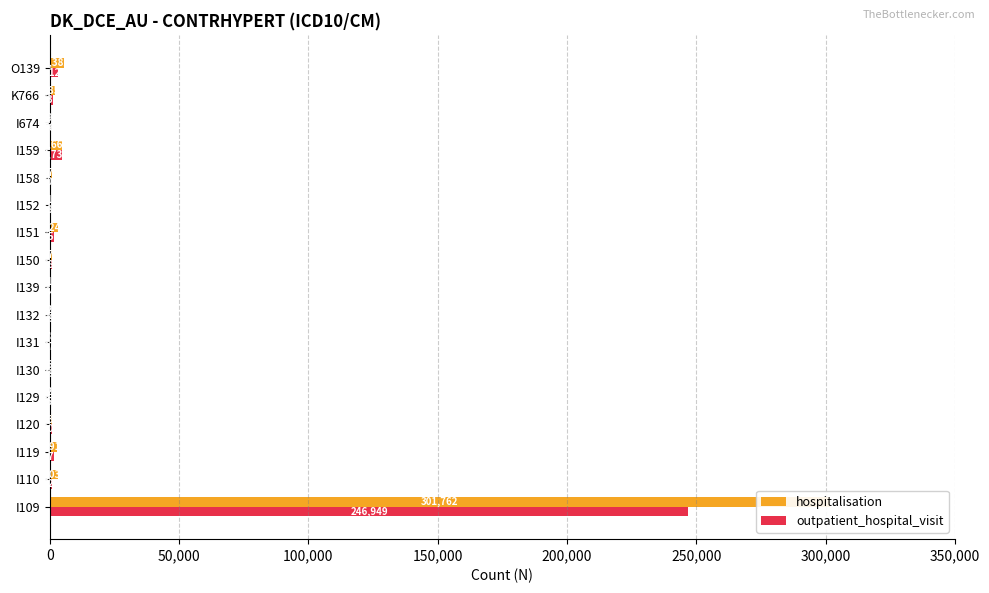

Which series has the largest total across all categories?

hospitalisation